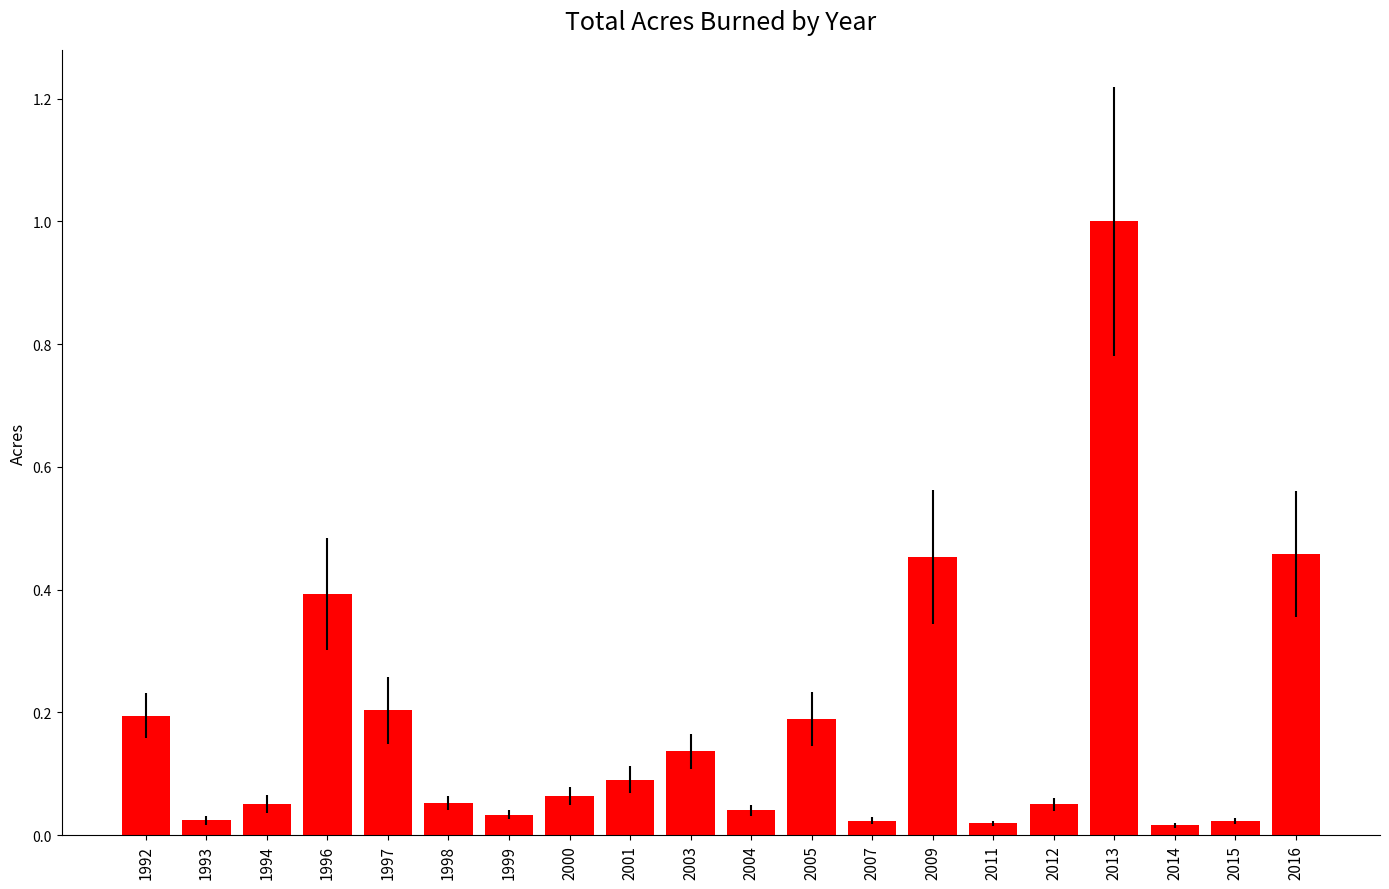

What is the average value?

0.2